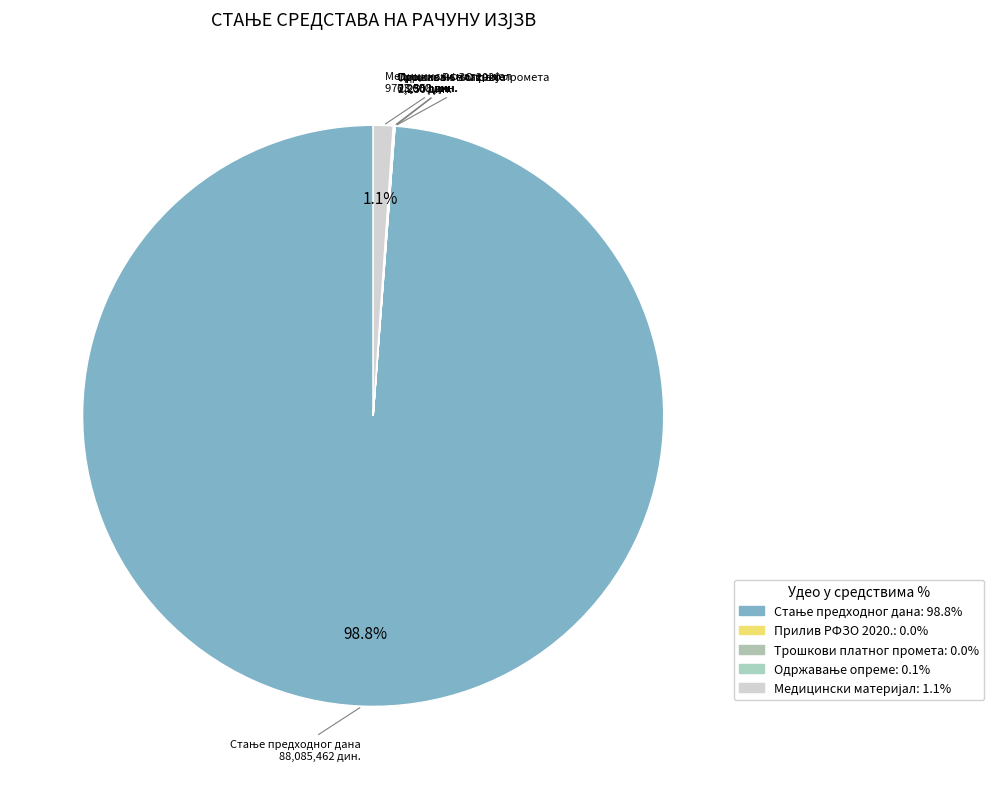

Does any single category account for the majority?

Yes